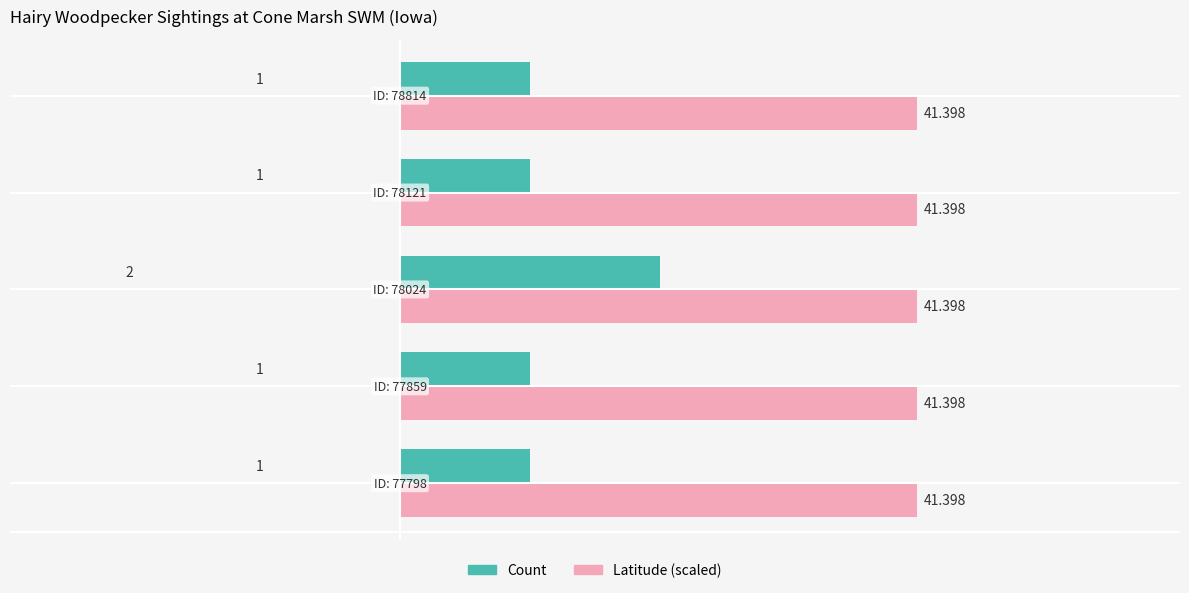

Which series has the widest spread of values?

Count